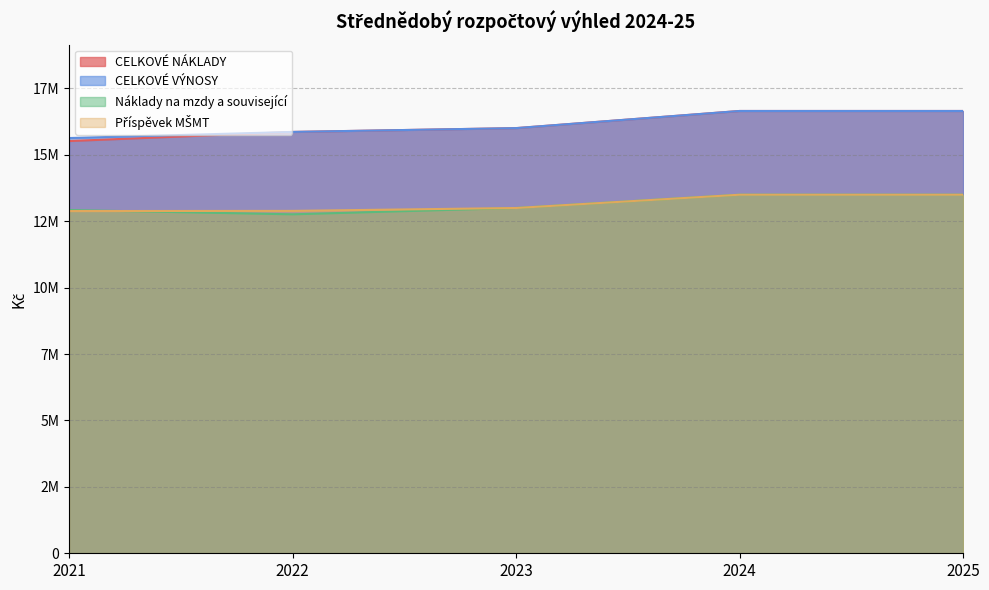

Which category has the lowest value in the Náklady na mzdy a související series?

2022